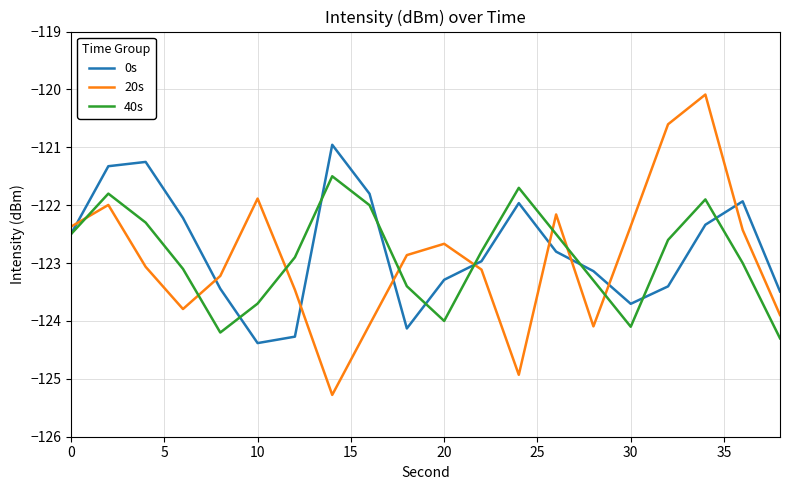

Which series has the widest spread of values?

20s